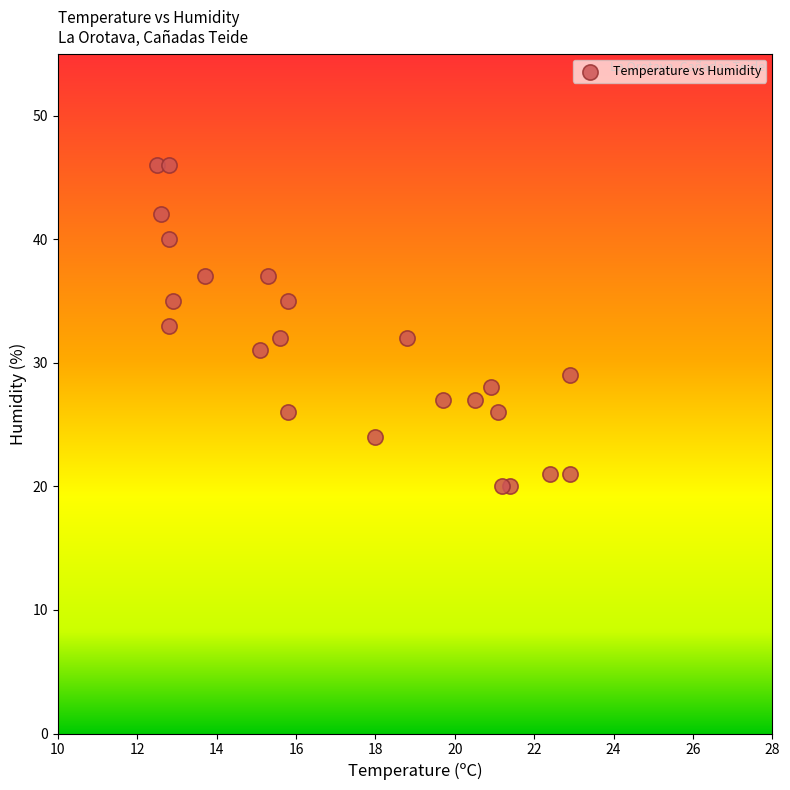

What is the range of Y values (max minus min)?

26